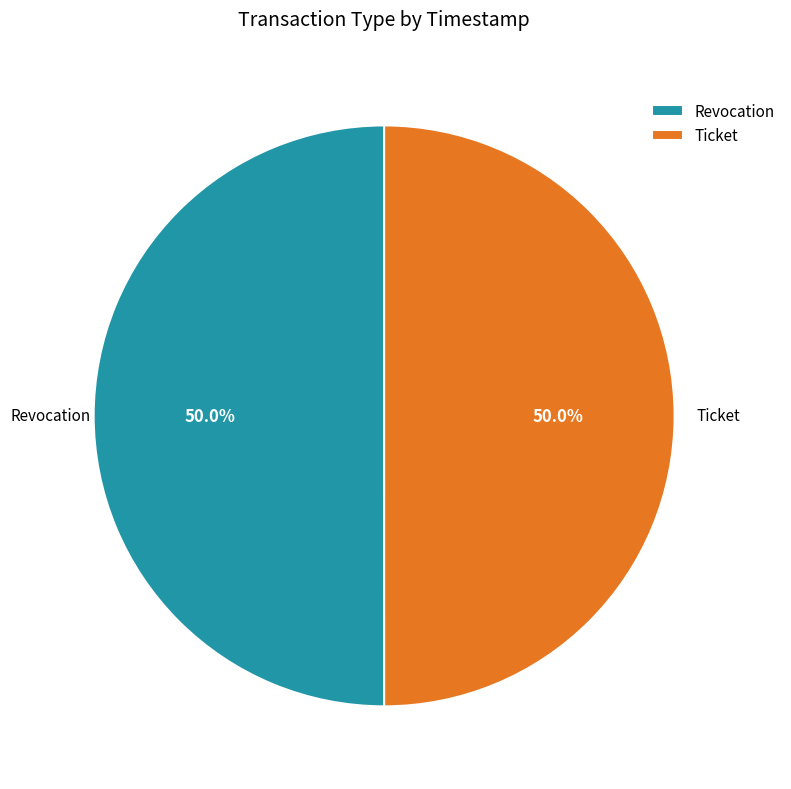

Is it true that Revocation is 50% of the pie?

True